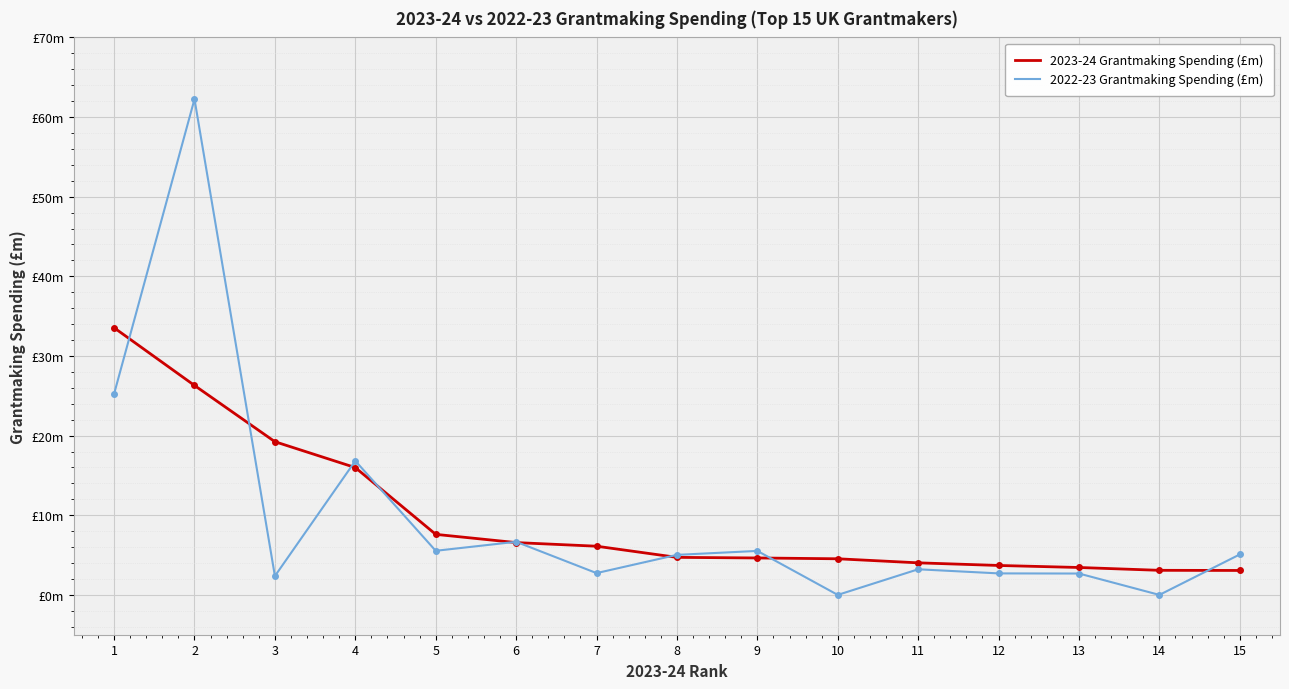

Is this an area chart (filled region under the line)?

No